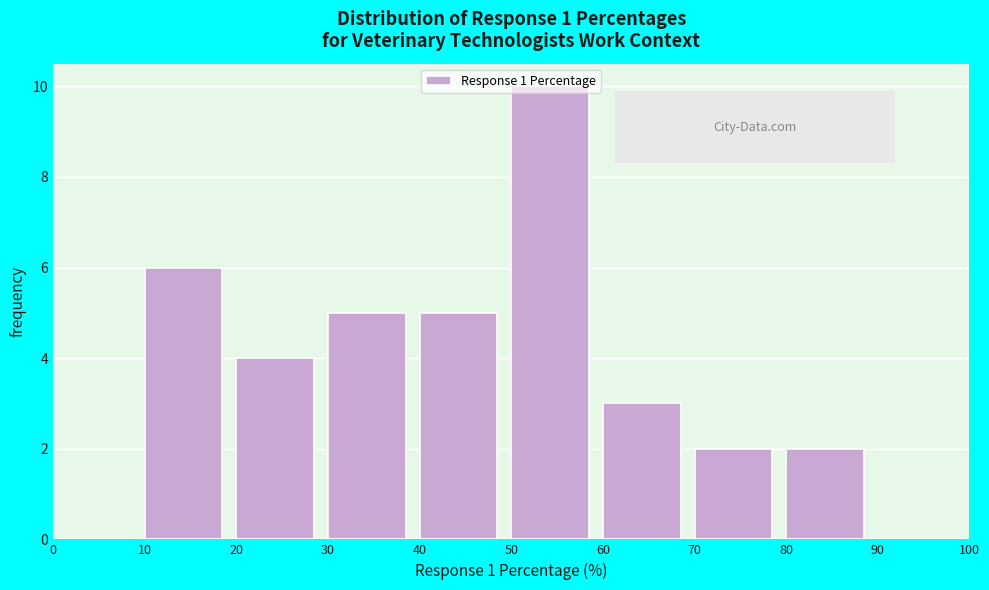

What is the height of the bar covering 70 to 80 on the x-axis? The values are not printed on the chart, so give them approximately, as read against the axis.

2